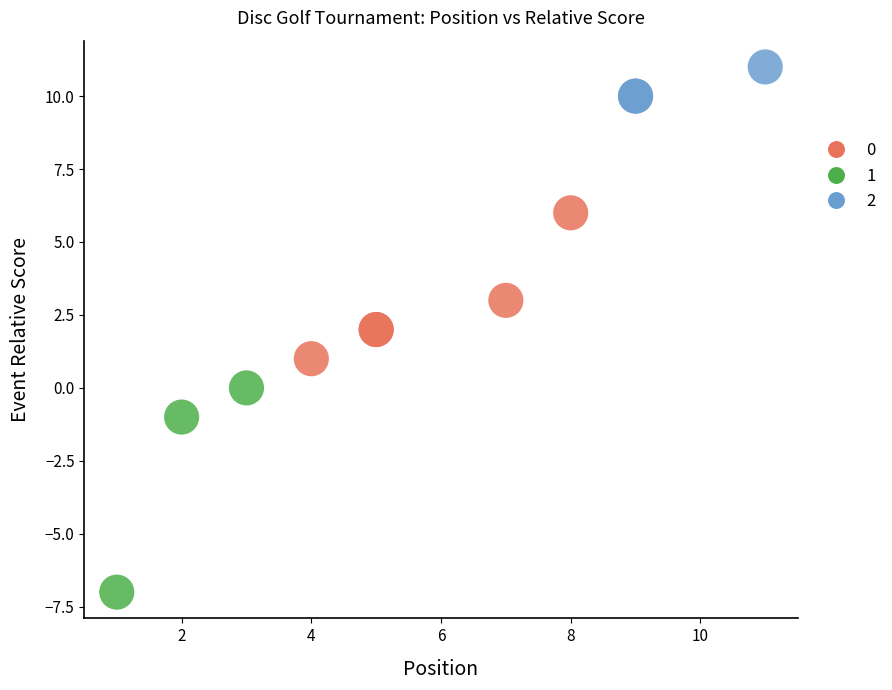

What are all the series names shown in the legend?

0, 1, 2